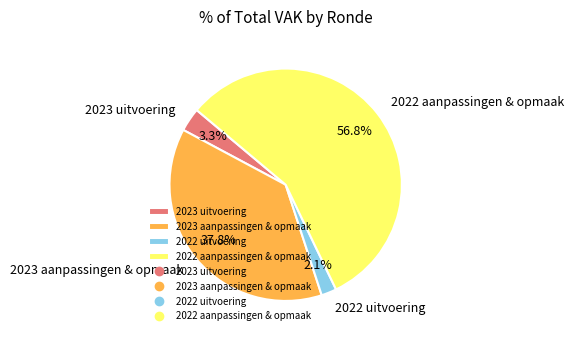

Which has a higher value, 2022 uitvoering or 2022 aanpassingen & opmaak?

2022 aanpassingen & opmaak